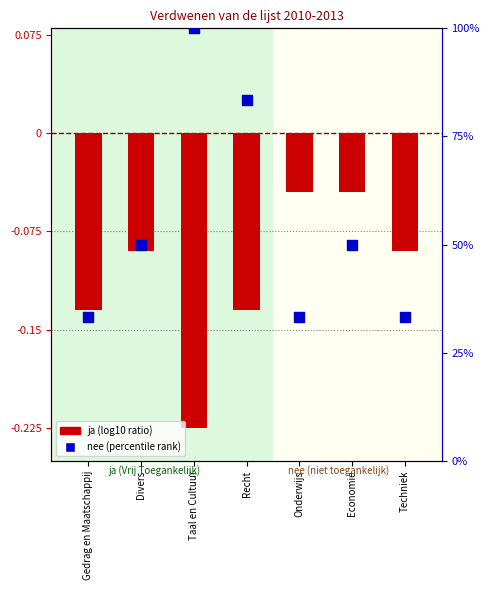

What is the total value across all series at Recht?

83.2